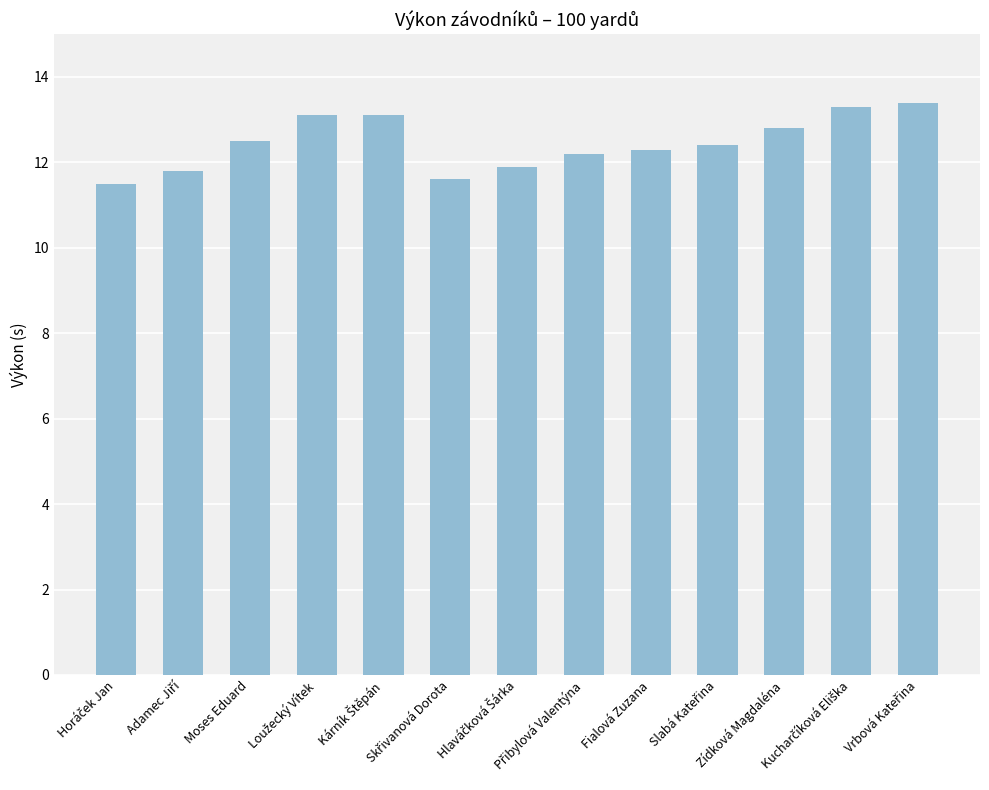

What is the smallest value displayed?

11.5